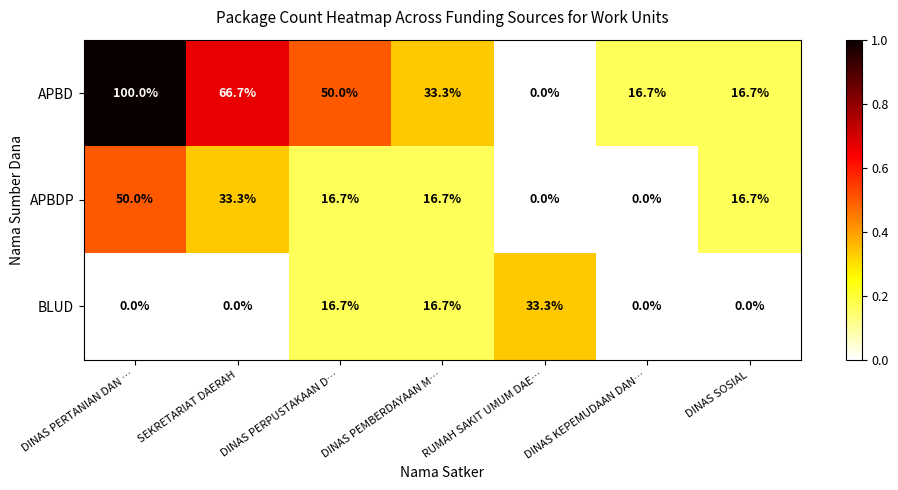

Which category has the highest value in the APBD series?

DINAS PERTANIAN DAN …